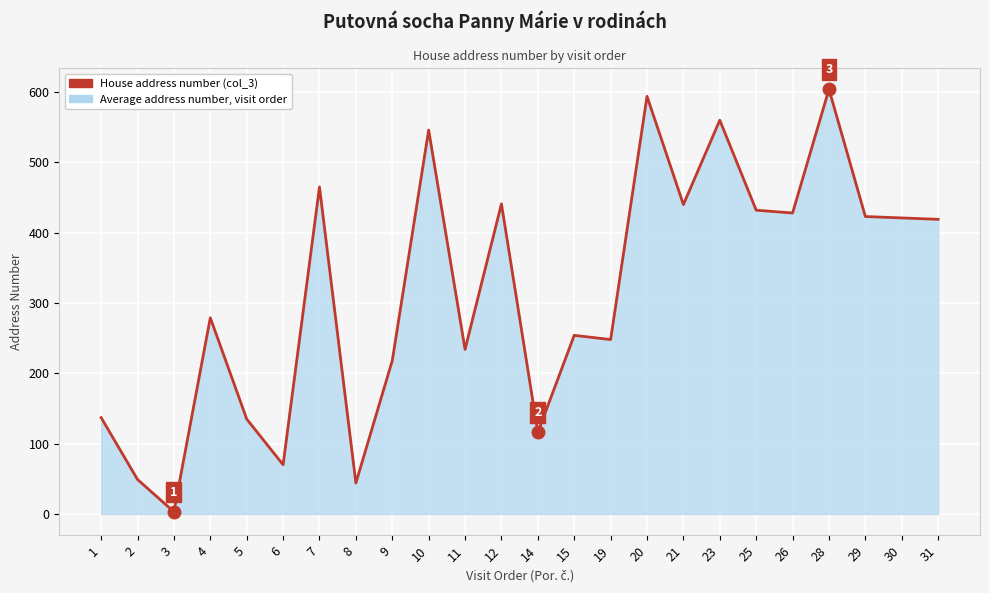

What is the sum of all values?

7560